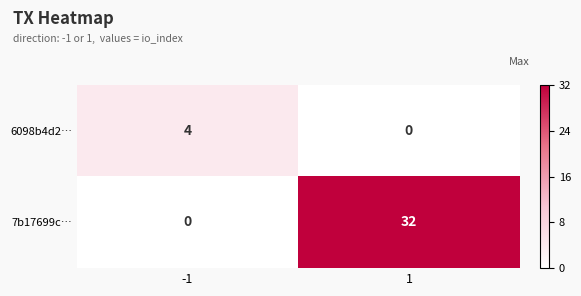

How many data points does each series have?

2